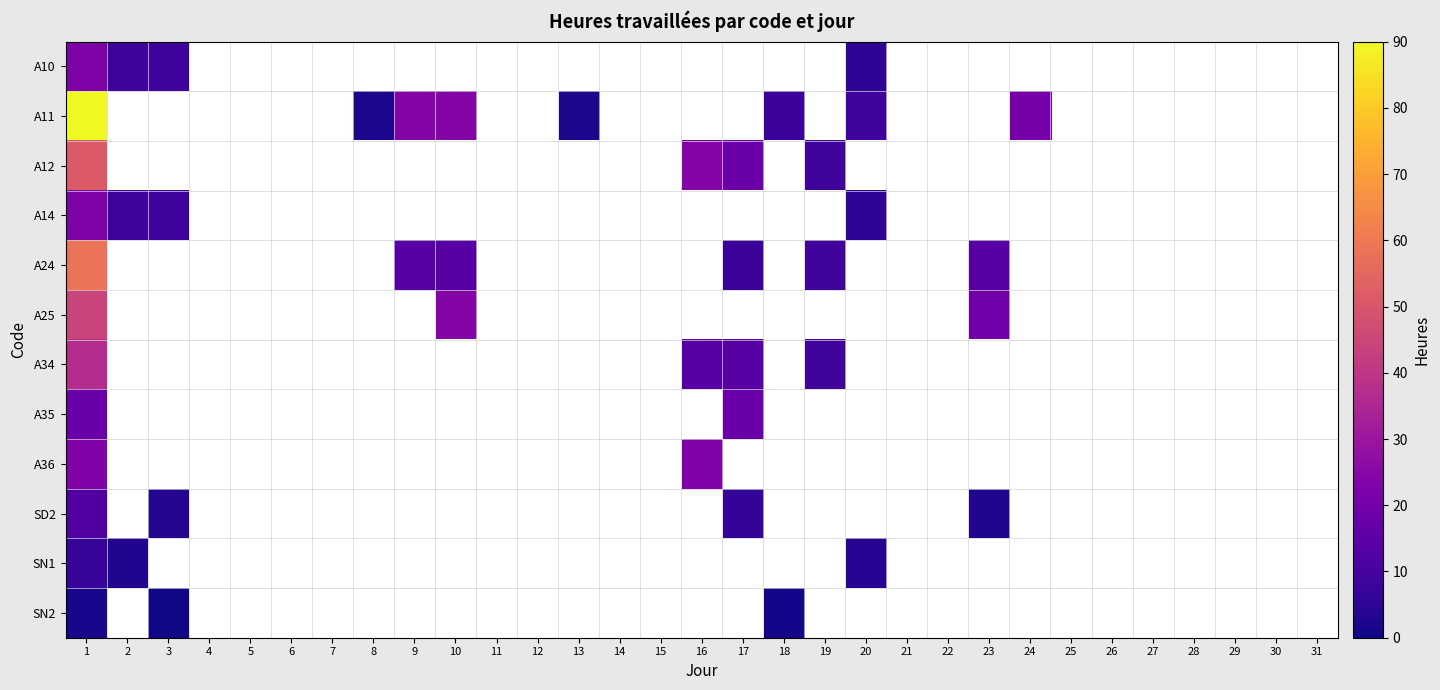

How many values in A12 are above zero?

4